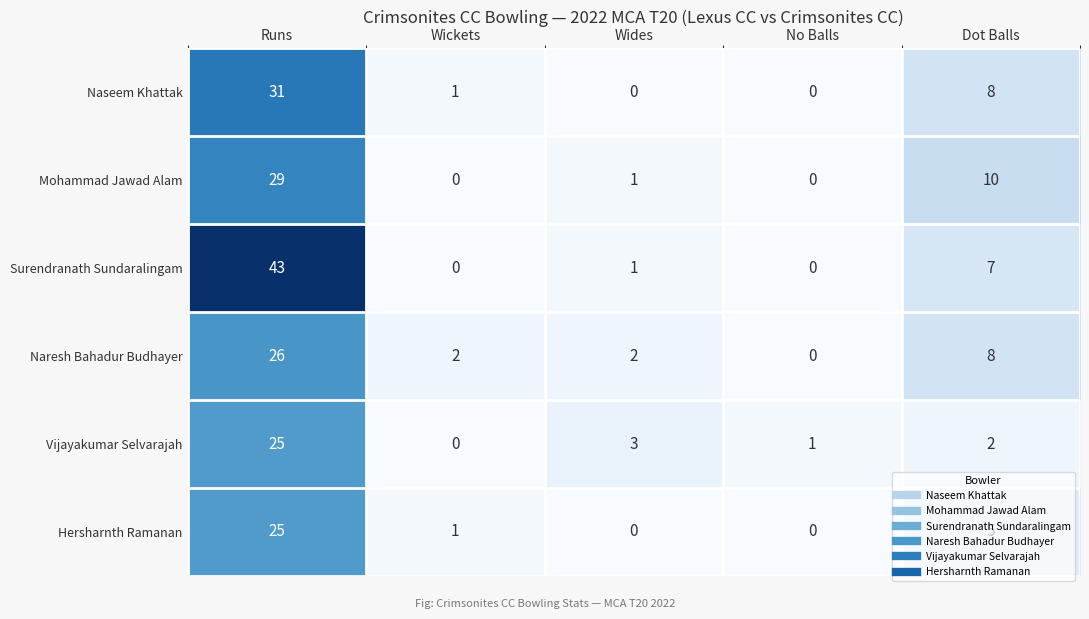

True or false: Naseem Khattak has a value of 1 at Wickets.

True